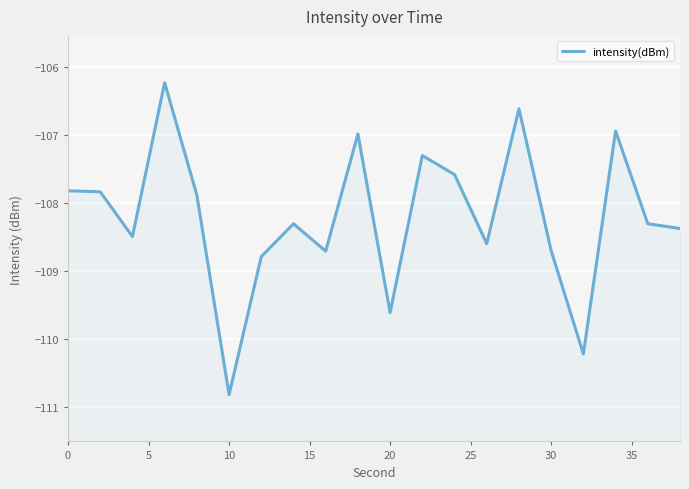

What is the maximum value shown in the chart?

-106.2